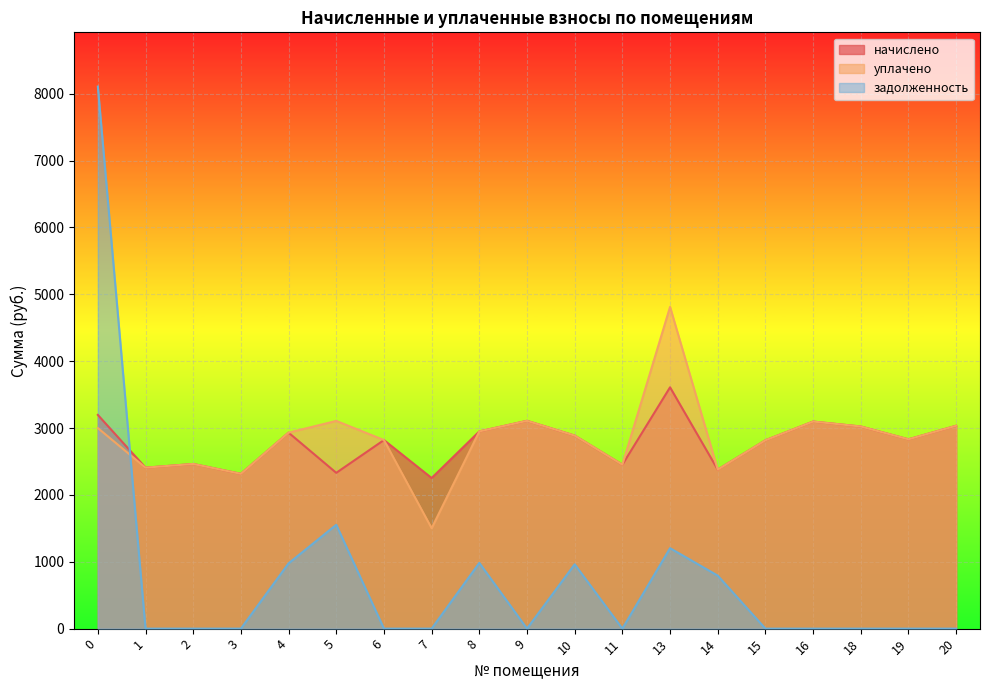

What is the value of the уплачено point at the 19th from the left?

3034.4